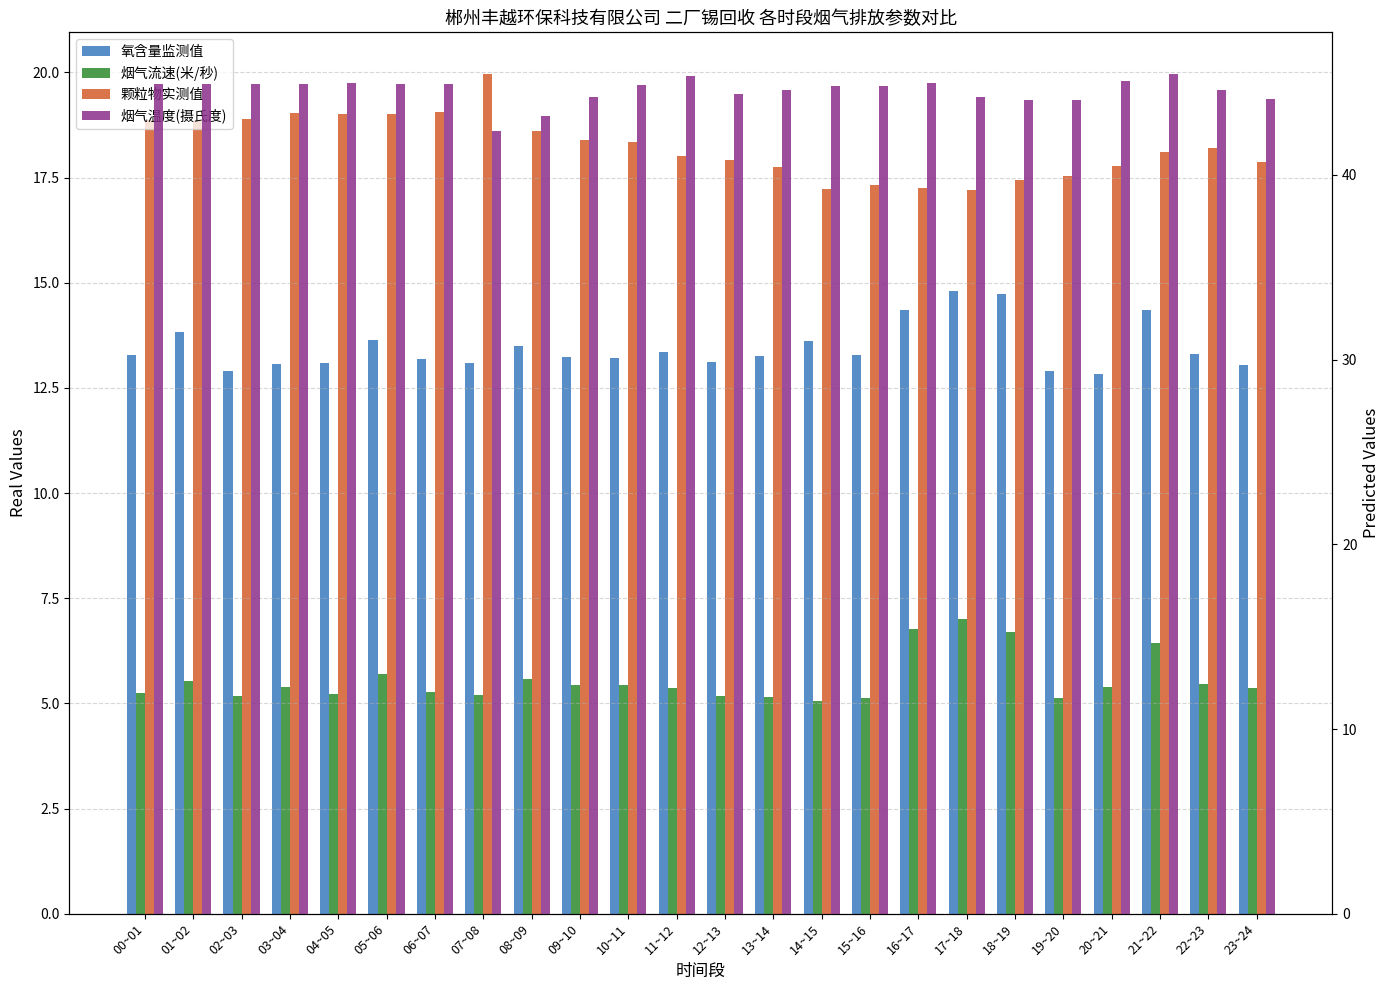

What is the label of the 3rd bar from the left?

02~03